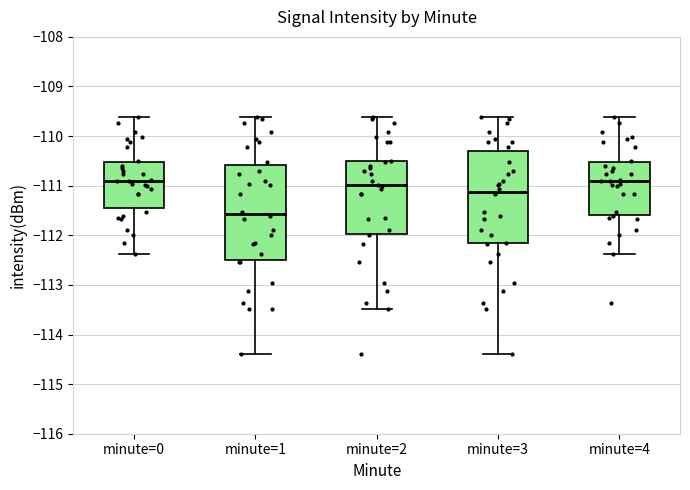

Reading left to right, transcribe this box plot: for each box, give where its median line is, the range the box spans, and where its two whiskers end, as read against the y-axis. The values are not printed on the chart, so give them approximately, as read against the axis.

minute=0: median -110.9, box -111.4 to -110.5, whiskers -112.4 to -109.6
minute=1: median -111.6, box -112.5 to -110.6, whiskers -114.4 to -109.6
minute=2: median -111.0, box -112.0 to -110.5, whiskers -113.5 to -109.6
minute=3: median -111.1, box -112.2 to -110.3, whiskers -114.4 to -109.6
minute=4: median -110.9, box -111.6 to -110.5, whiskers -112.4 to -109.6